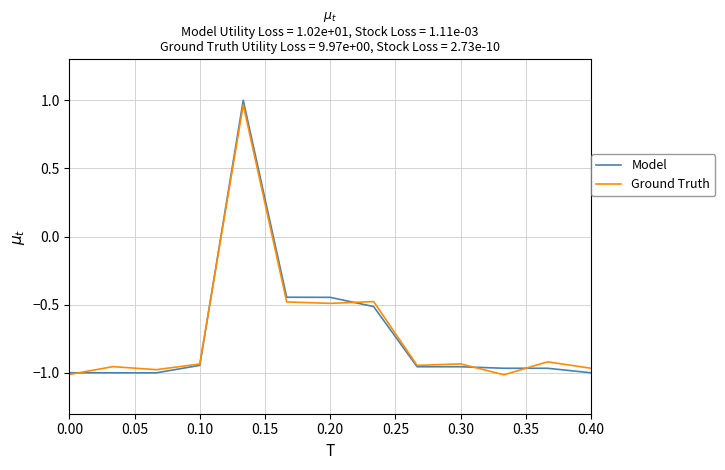

Which series has the largest range (max minus min)?

Model